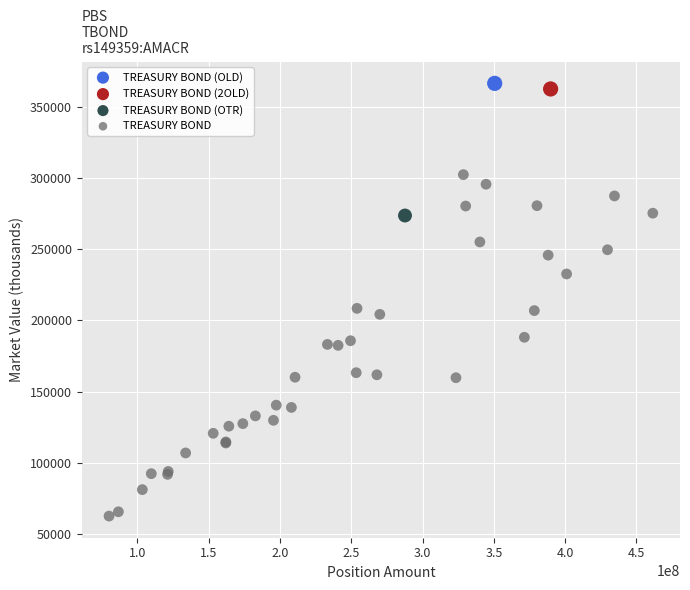

What are all the series names shown in the legend?

TREASURY BOND (OLD), TREASURY BOND (2OLD), TREASURY BOND (OTR), TREASURY BOND